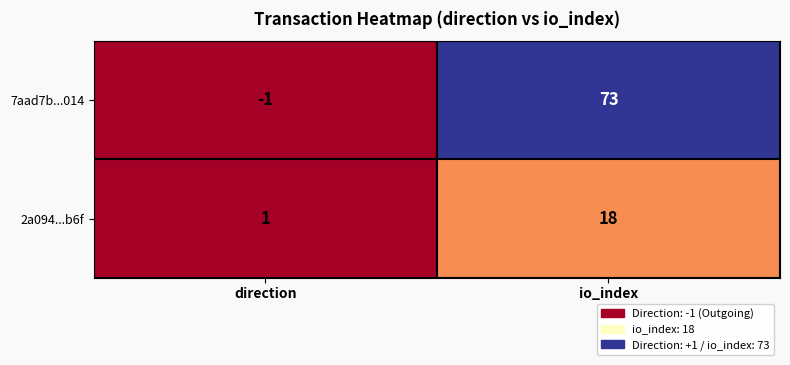

At direction, list the series in order from smallest to largest.

7aad7b...014, 2a094...b6f